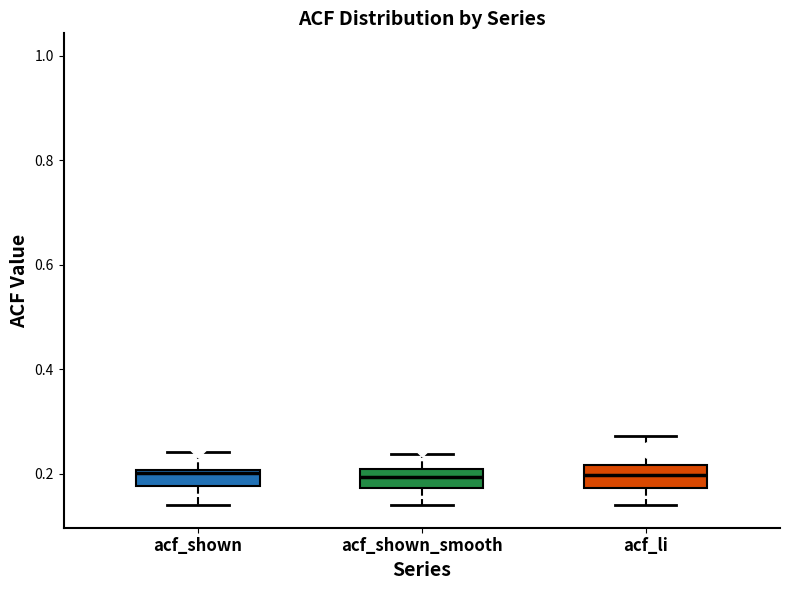

Where does the lower whisker of the box for acf_shown_smooth end on the y-axis? The values are not printed on the chart, so give them approximately, as read against the axis.

0.14